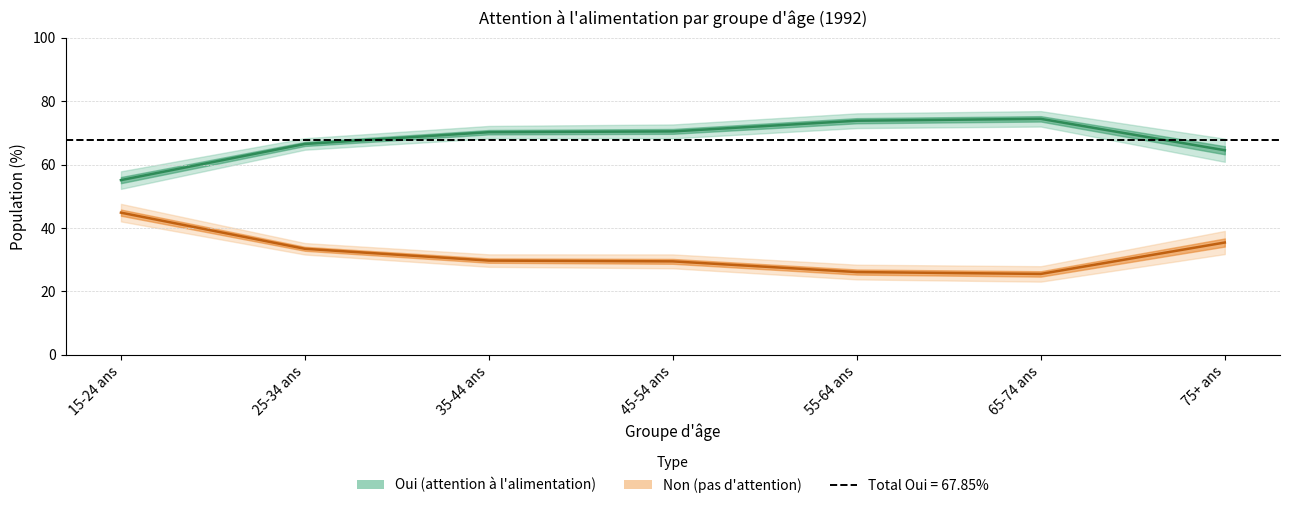

True or false: Oui (Pop. %) has a value of 66.5 at 25-34 ans.

True